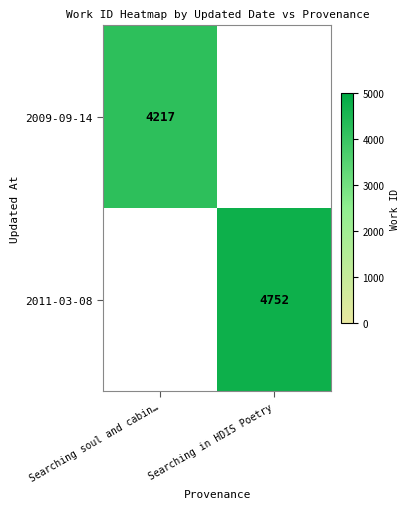

What is the total value across all series at Searching soul and cabin…?

4217